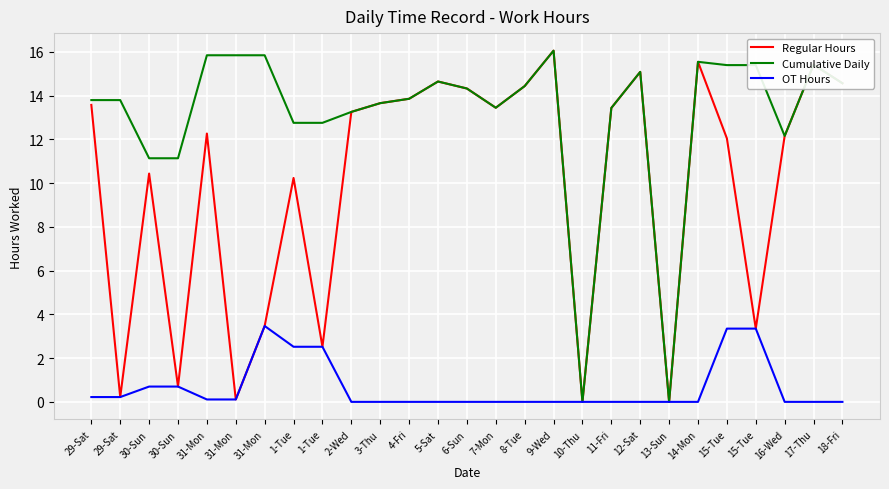

What are all the series names shown in the legend?

Regular Hours, Cumulative Daily, OT Hours